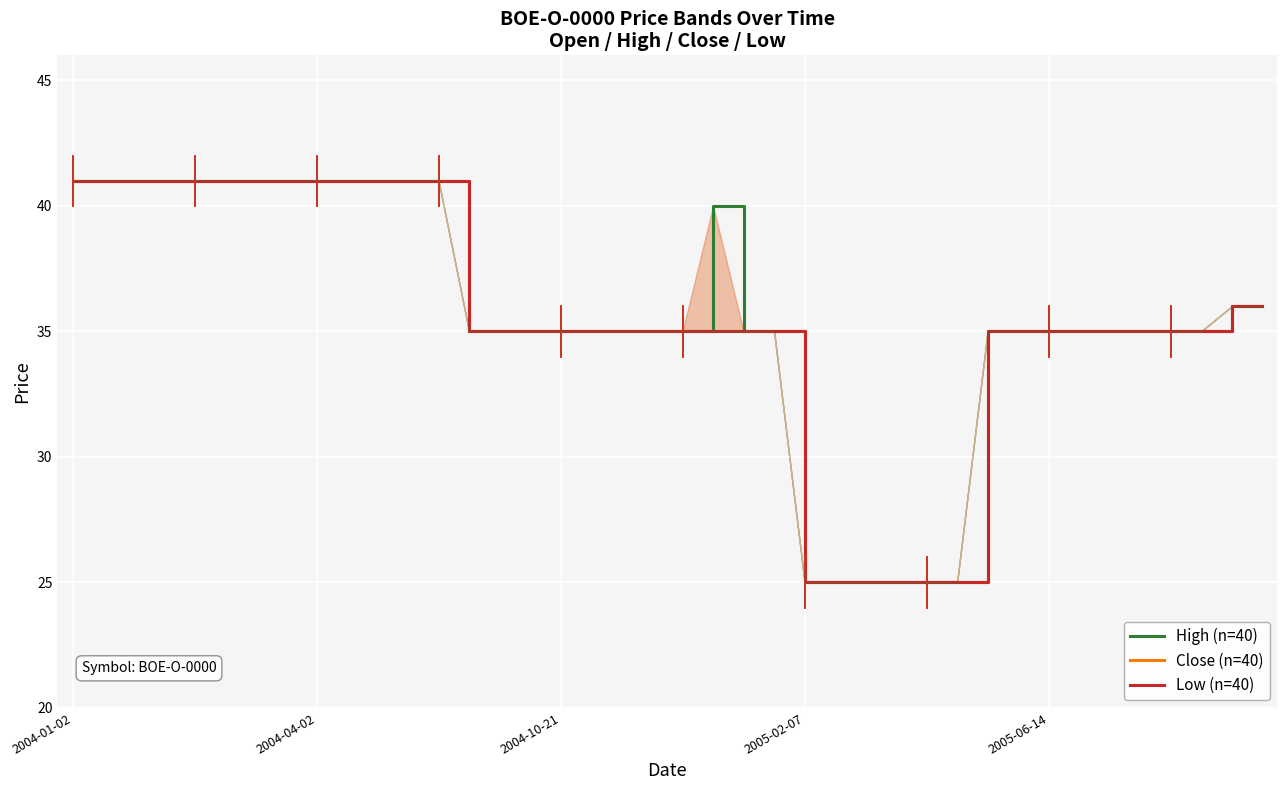

Which series has the largest total across all categories?

High (n=40)